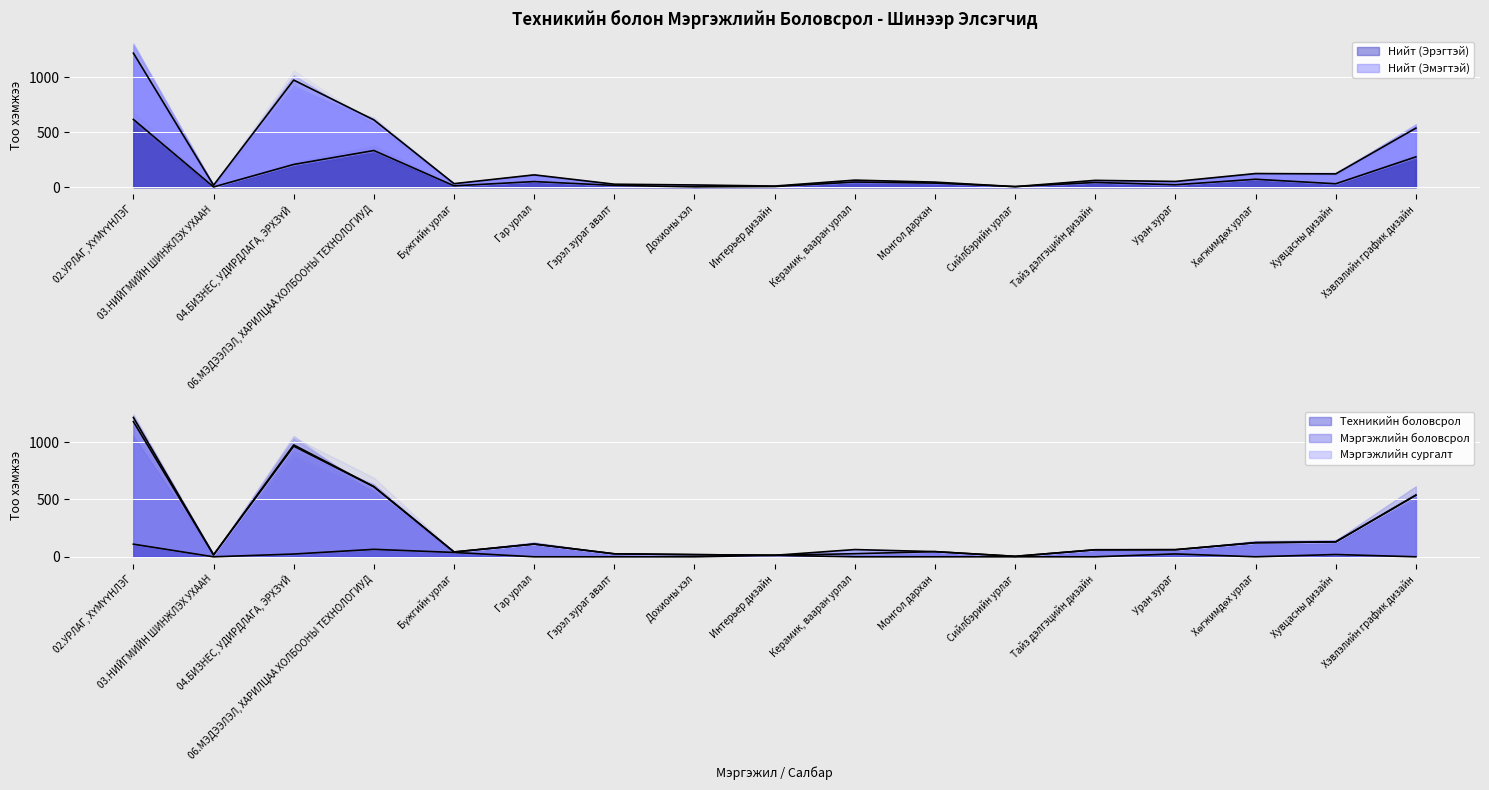

After their last crossing, which series has the higher values: Нийт (Эрэгтэй) or Техникийн боловсрол?

Нийт (Эрэгтэй)